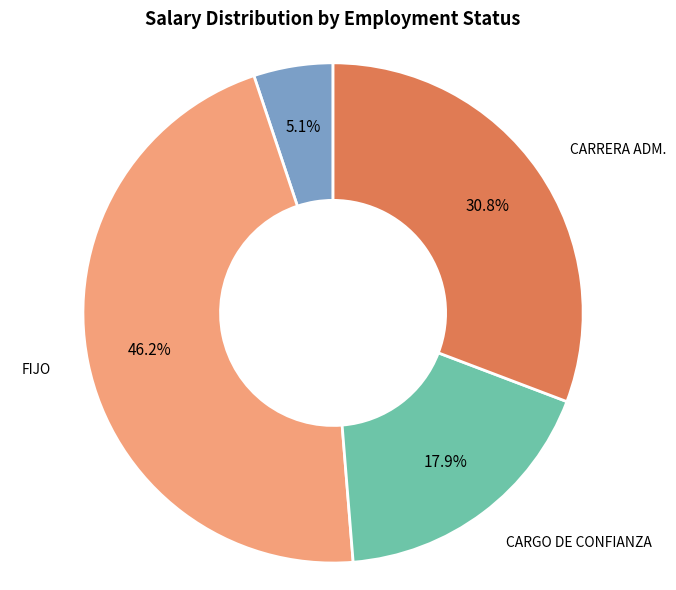

To the nearest percent, what portion does LIBRE NOMBRAMIENTO Y REMOCIÓN represent?

5%